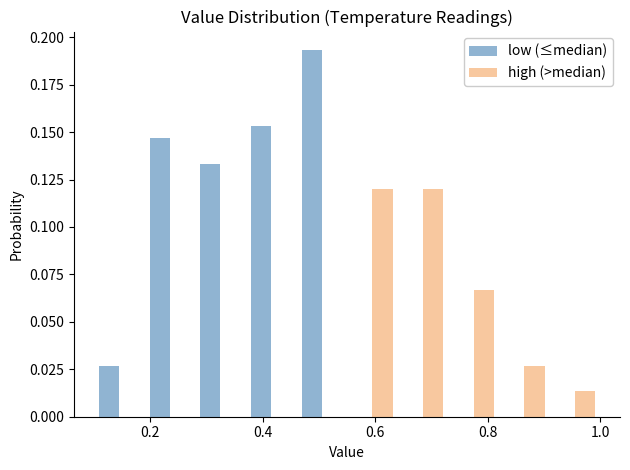

Reading left to right, transcribe this chart: for each range on the x-axis, give the height of each series' bar. Neither the bar edges nor the heights are printed on the chart, so give them approximately, as read against the axes.

0.10 to 0.19: low (≤median)=0.025	high (>median)=0
0.19 to 0.28: low (≤median)=0.145	high (>median)=0
0.28 to 0.37: low (≤median)=0.135	high (>median)=0
0.37 to 0.46: low (≤median)=0.155	high (>median)=0
0.46 to 0.55: low (≤median)=0.195	high (>median)=0
0.55 to 0.64: low (≤median)=0	high (>median)=0.120
0.64 to 0.73: low (≤median)=0	high (>median)=0.120
0.73 to 0.82: low (≤median)=0	high (>median)=0.065
0.82 to 0.91: low (≤median)=0	high (>median)=0.025
0.91 to 1.00: low (≤median)=0	high (>median)=0.015